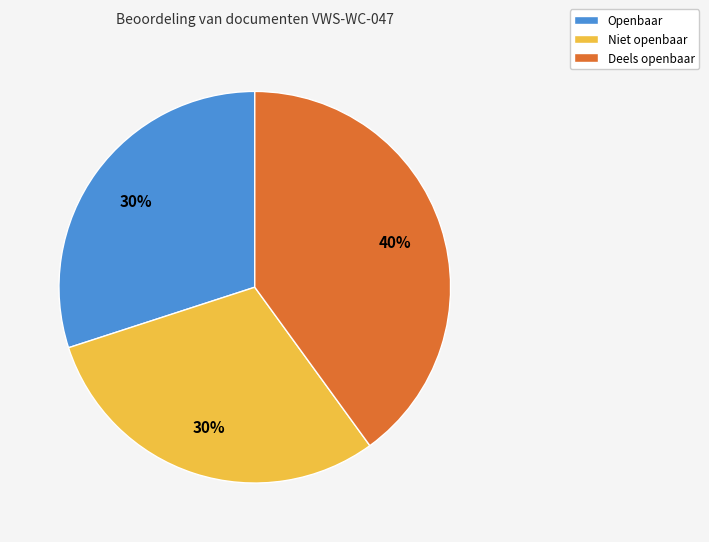

How many segments does this pie chart have?

3